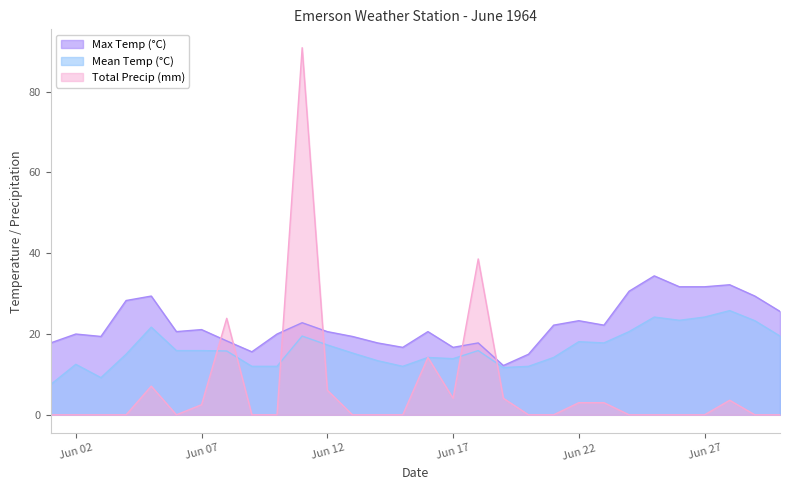

What is the difference between the highest and lowest values at 1964-06-03?

19.4